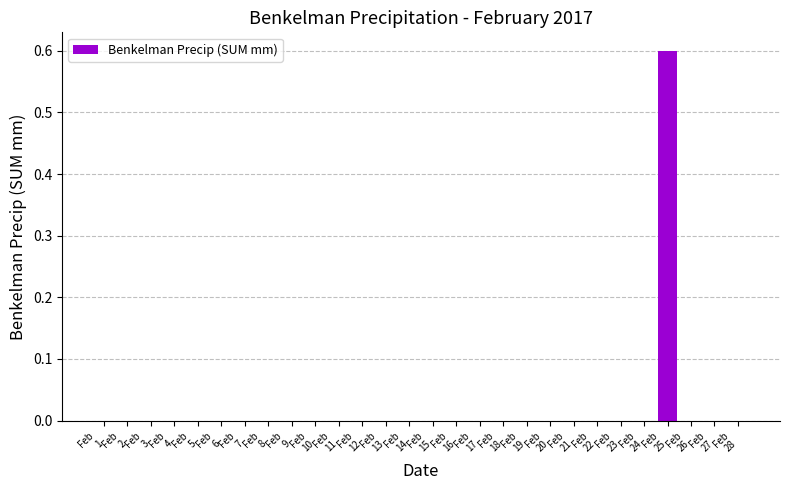

How many data points does each series have?

28